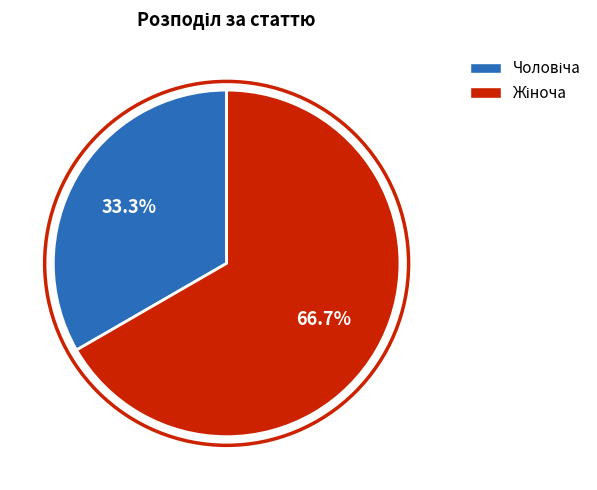

Does any single category account for the majority?

Yes